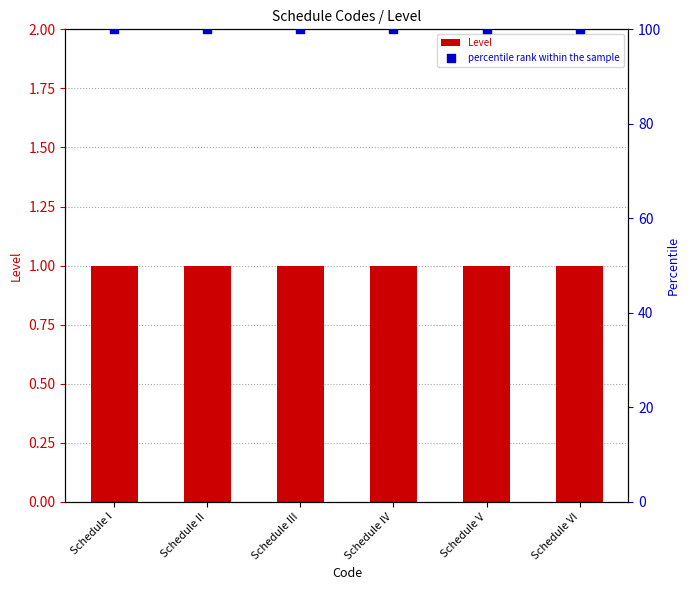

Which series has the largest total across all categories?

percentile rank within the sample